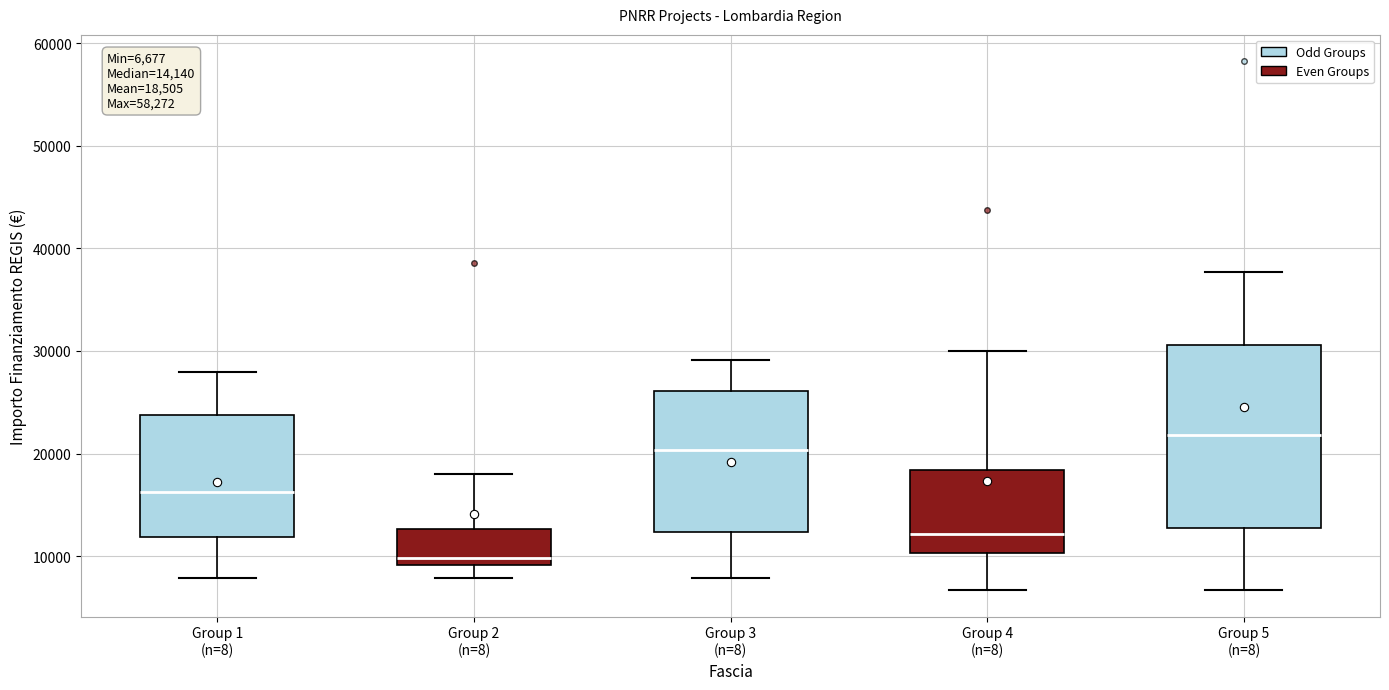

Comparing the boxes themselves (not the whiskers), which one is the tallest?

Group 5 (n=8)